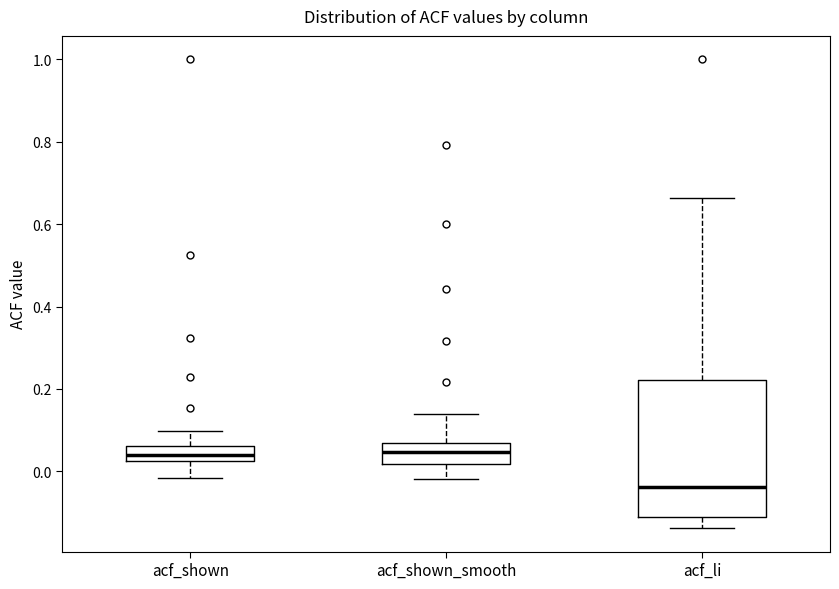

Which box's median line is the lowest?

acf_li